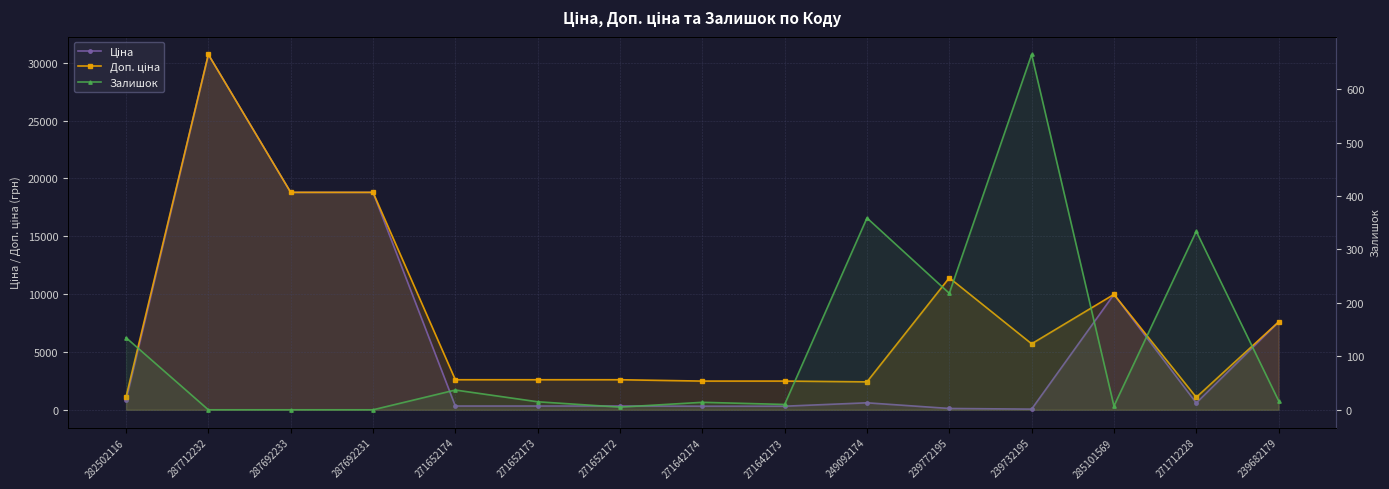

What is the value of the Доп. ціна point at the 15th from the left?

7596.5